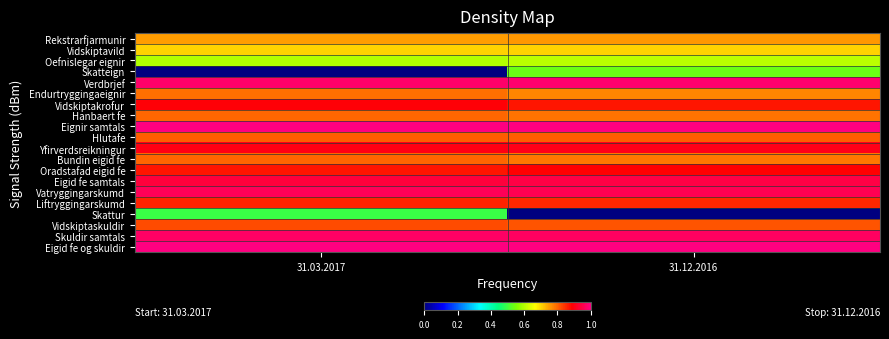

Which has a higher value, 31.03.2017 or 31.12.2016?

31.12.2016